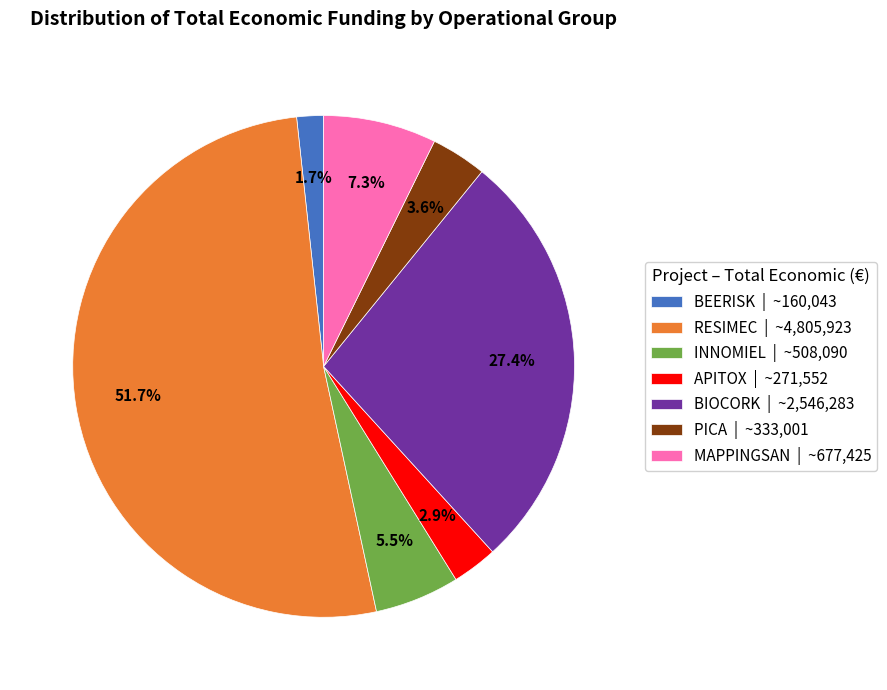

Does RESIMEC account for over 50% of the chart?

Yes